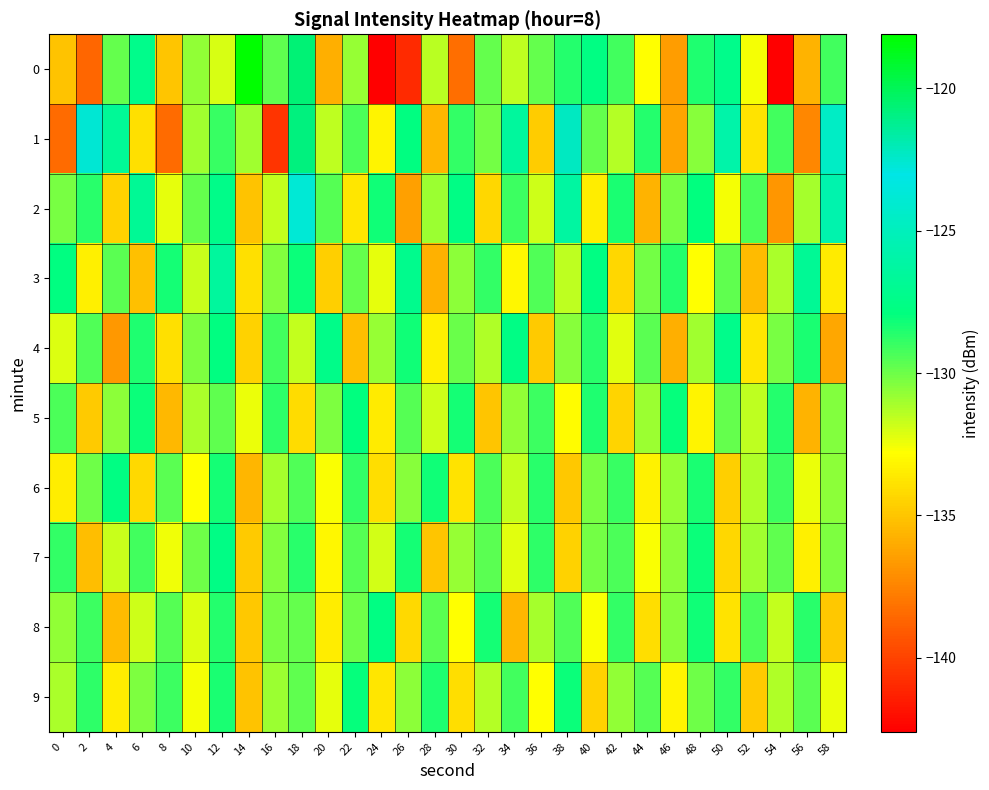

Which series changed the most between 44 and 58?

2